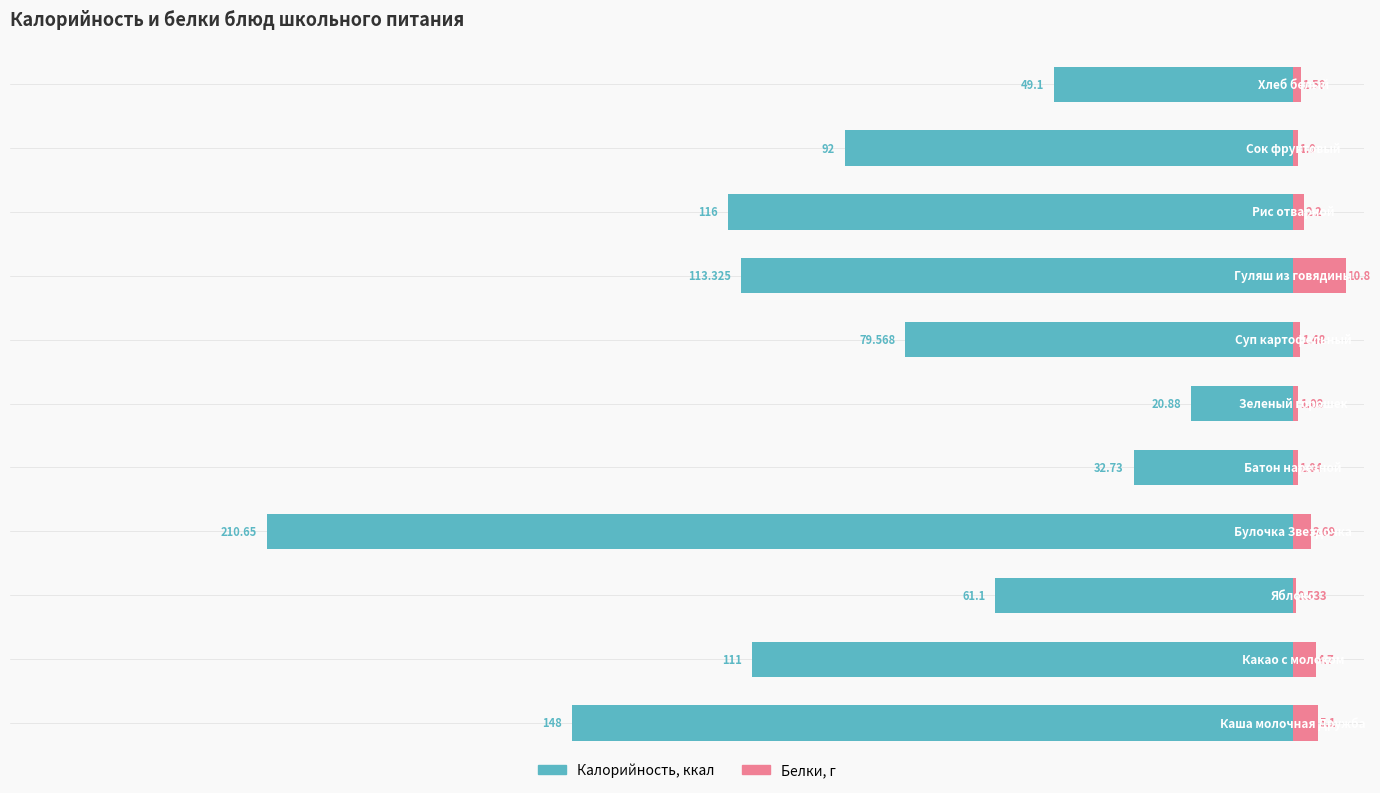

True or false: Белки has a value of 7.1 at 1.

False